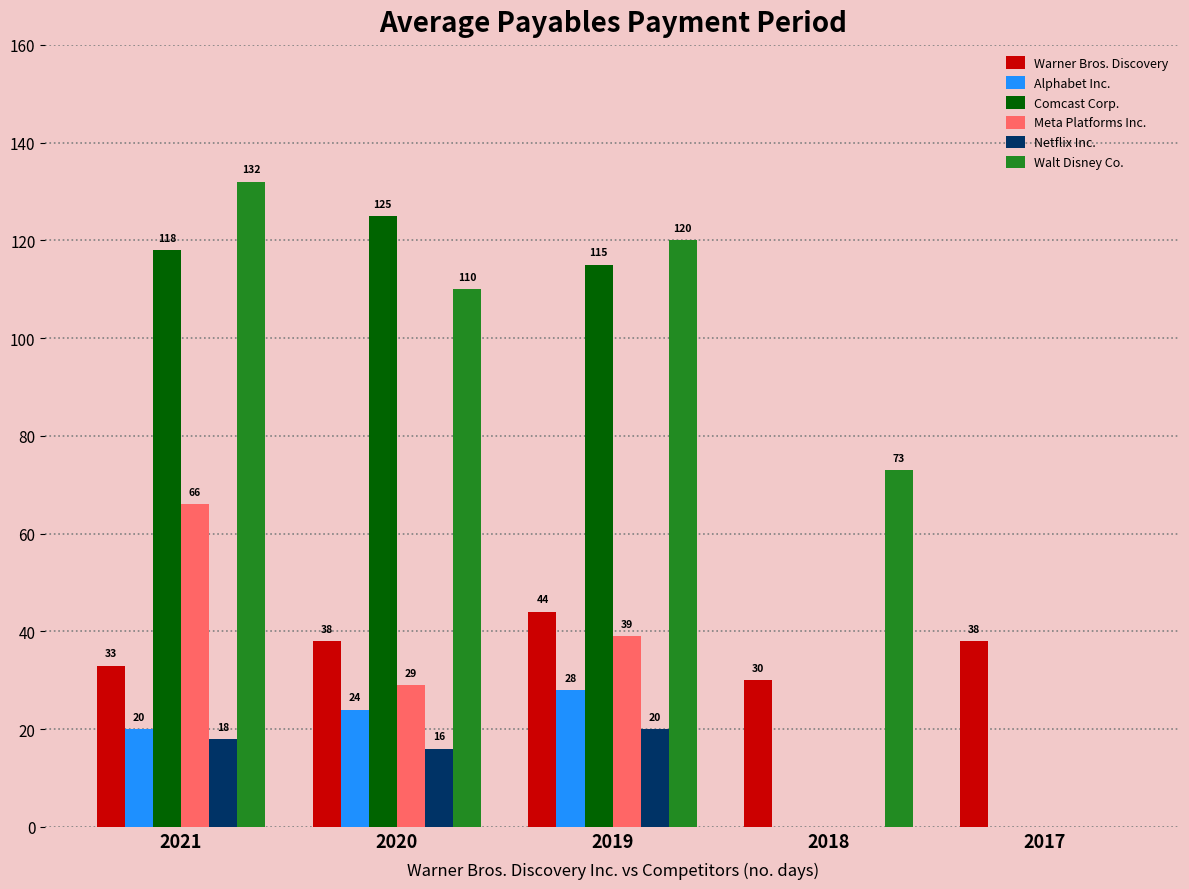

Is the value of Walt Disney Co. at 2019 greater than the value of Warner Bros. Discovery at 2017?

Yes